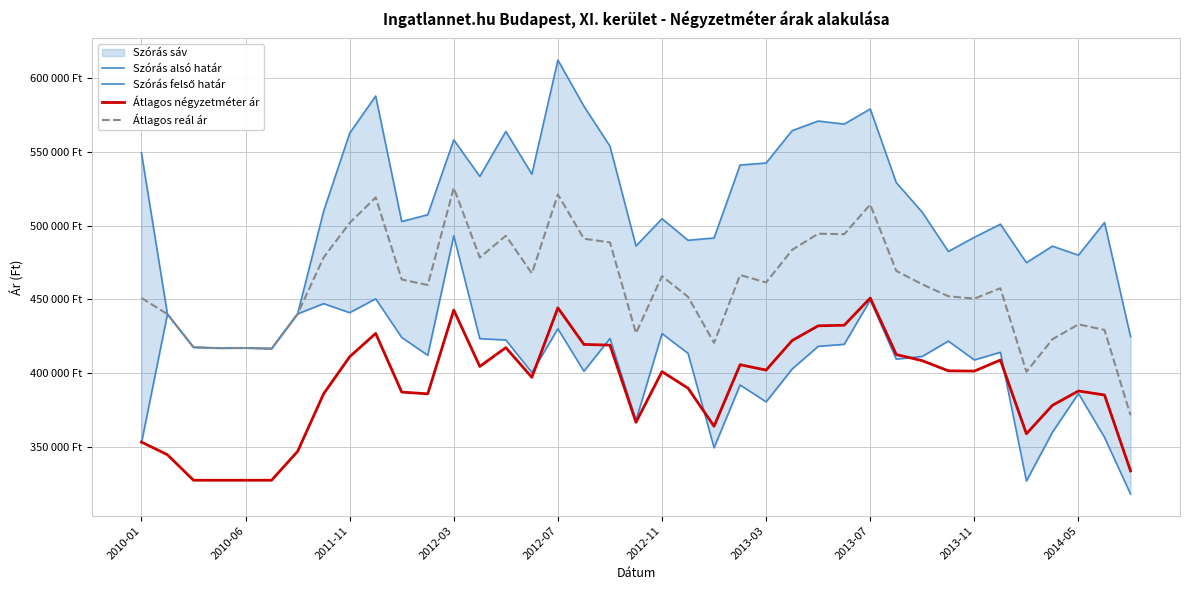

Is the value of Átlagos négyzetméter ár at 12 greater than the value of Átlagos reál ár at 23?

No